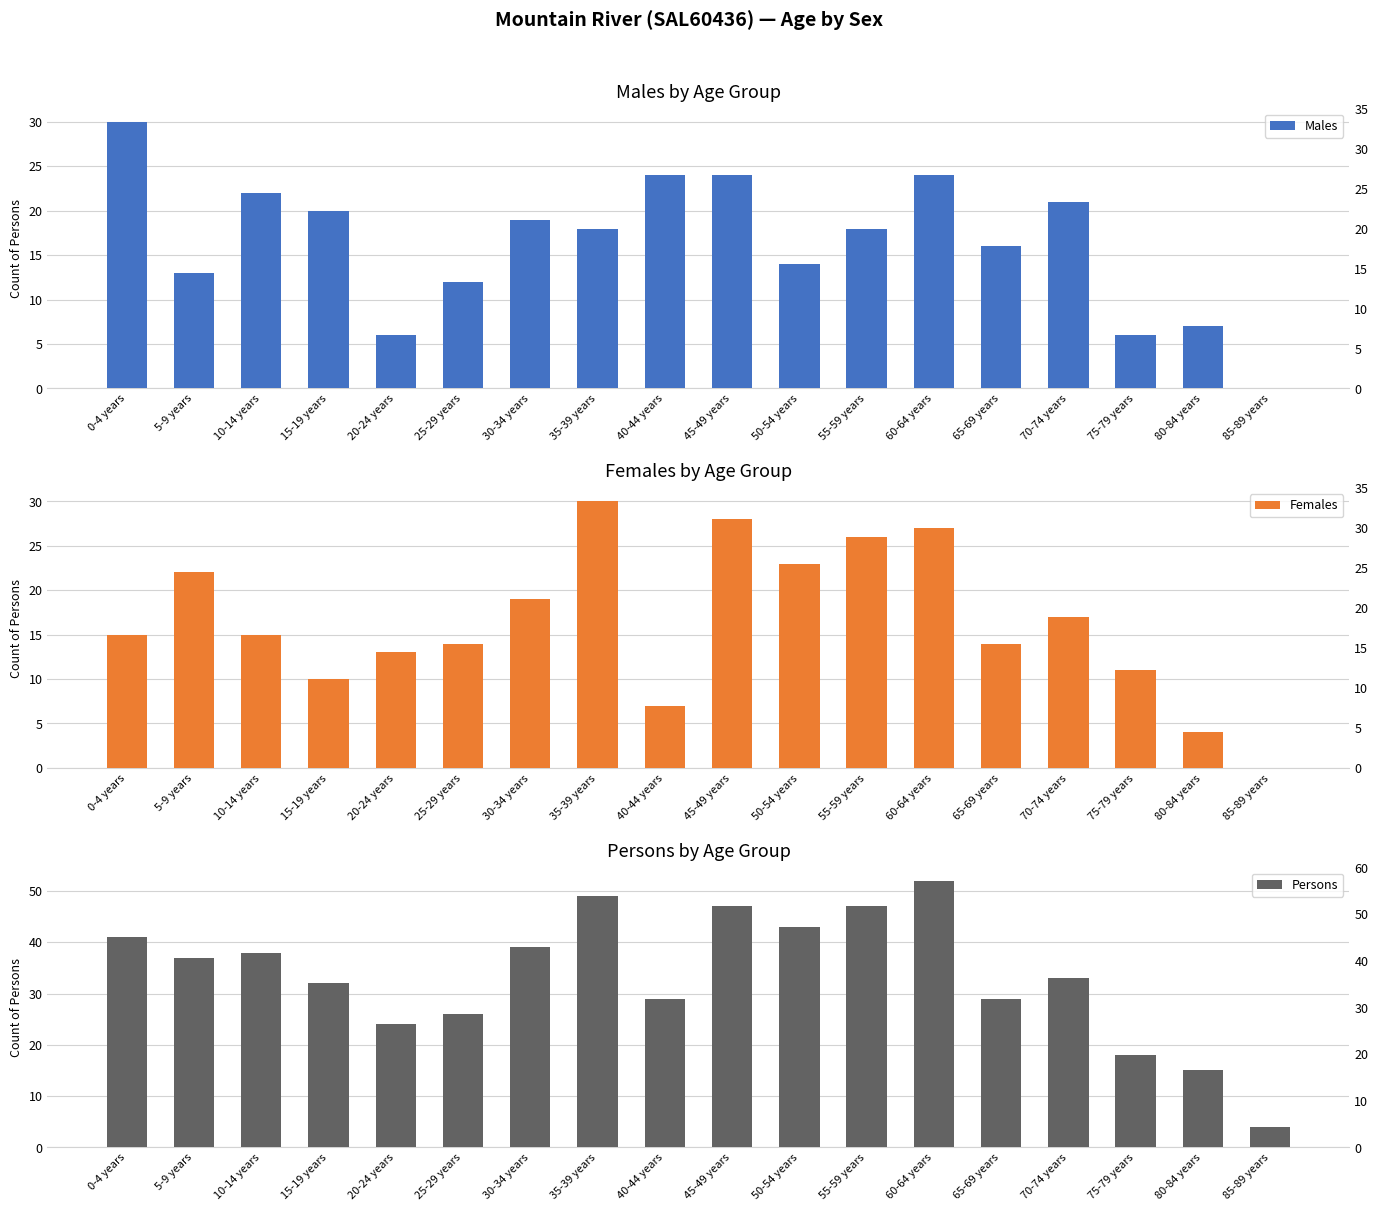

What is the difference between the maximum and minimum values in the Persons series?

48